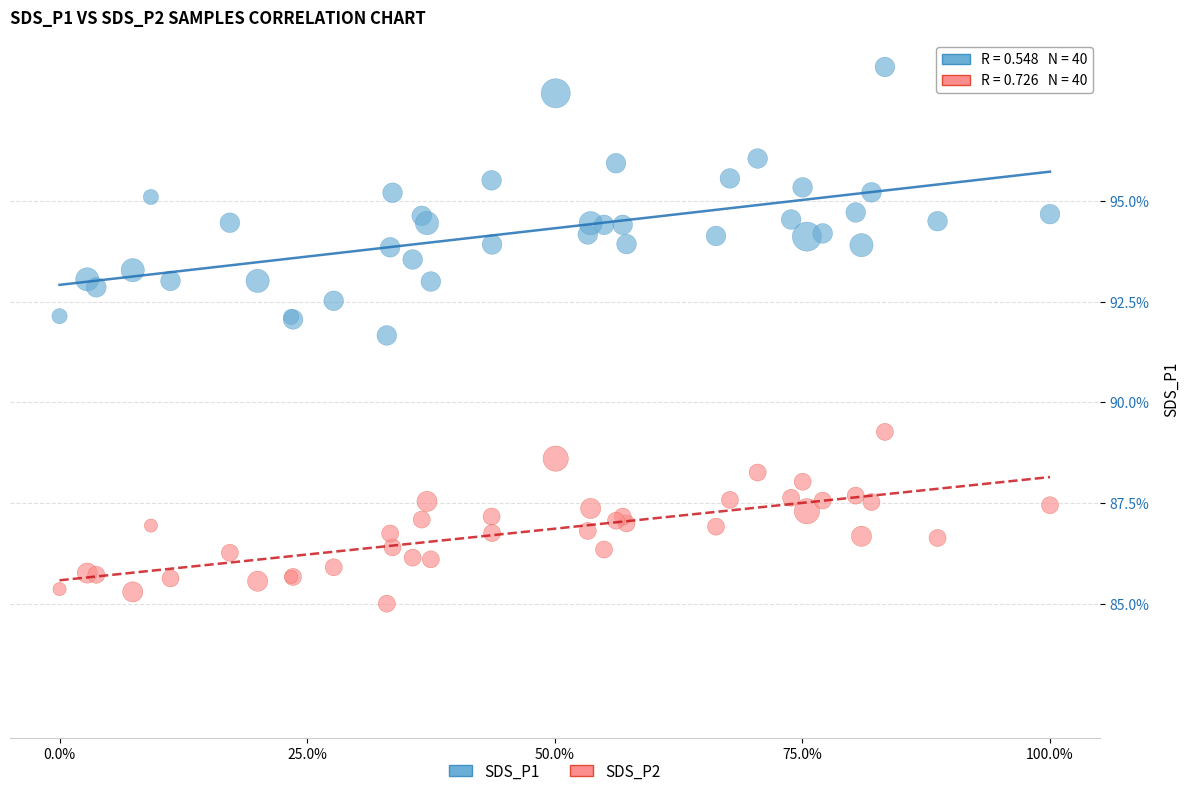

What are all the series names shown in the legend?

SDS_P1, SDS_P2